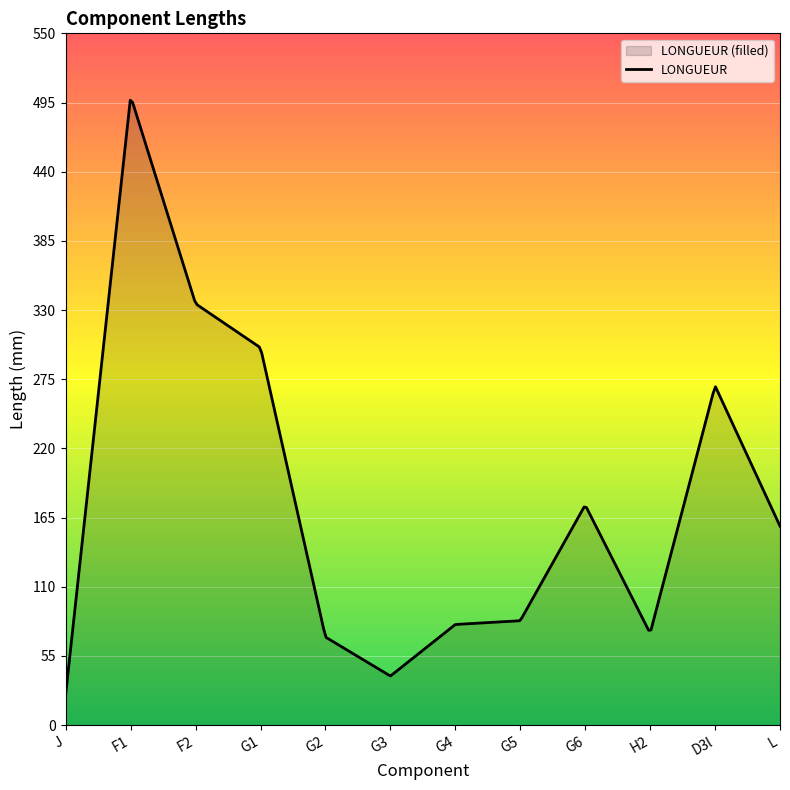

Between G6 and J, which is larger?

G6